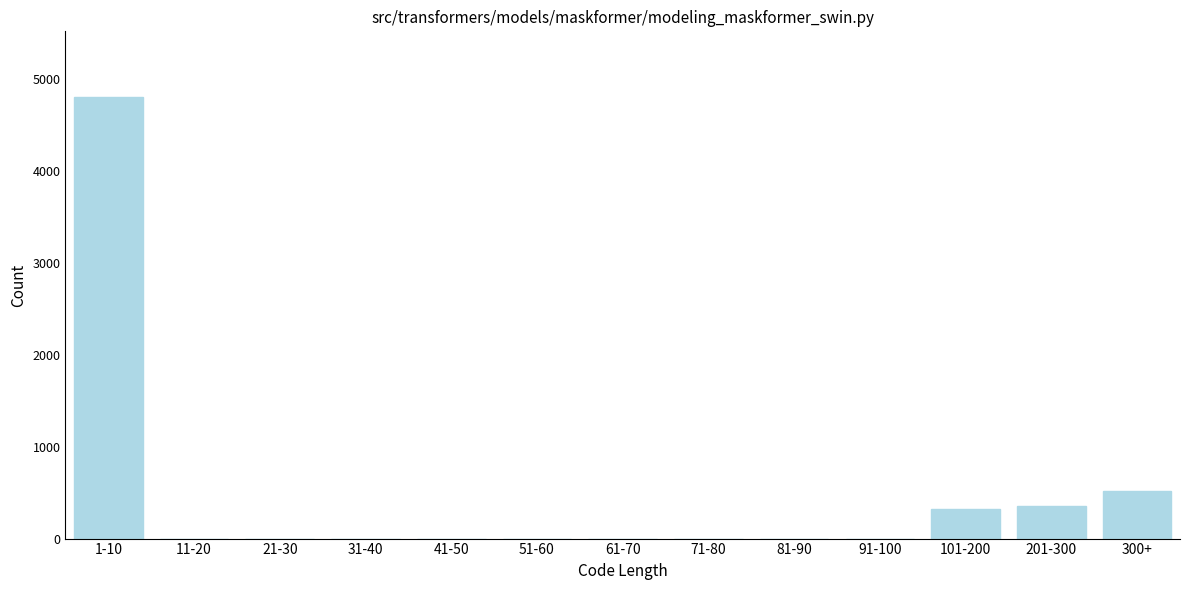

Reading left to right, extract all data points from this chart.

1-10=4800	11-20=0	21-30=0	31-40=0	41-50=0	51-60=0	61-70=0	71-80=0	81-90=0	91-100=0	101-200=320	201-300=350	300+=520